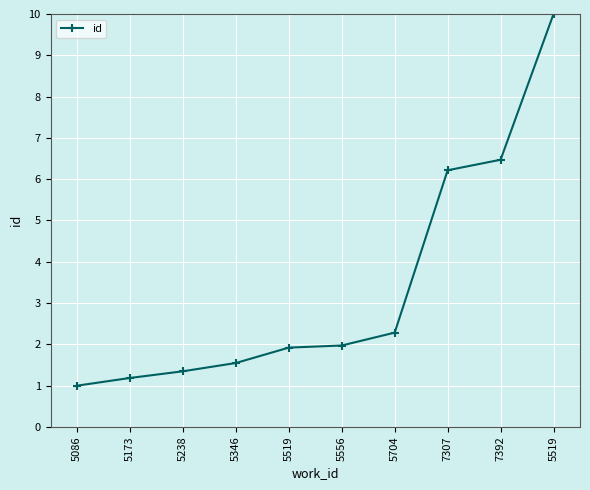

At which label is the value closest to 5?

7307